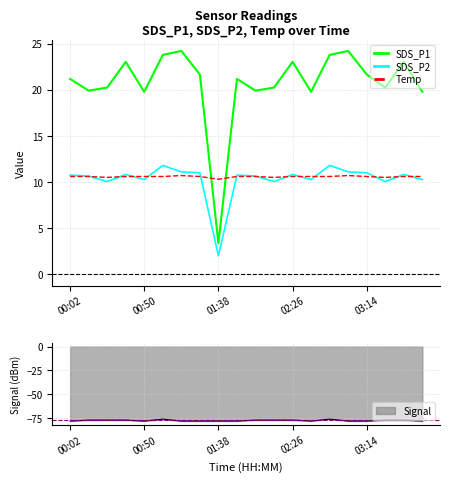

What is the minimum value for SDS_P2?

2.0